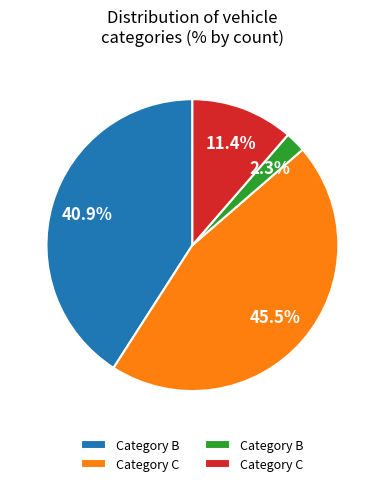

Is there a majority slice in this chart?

No